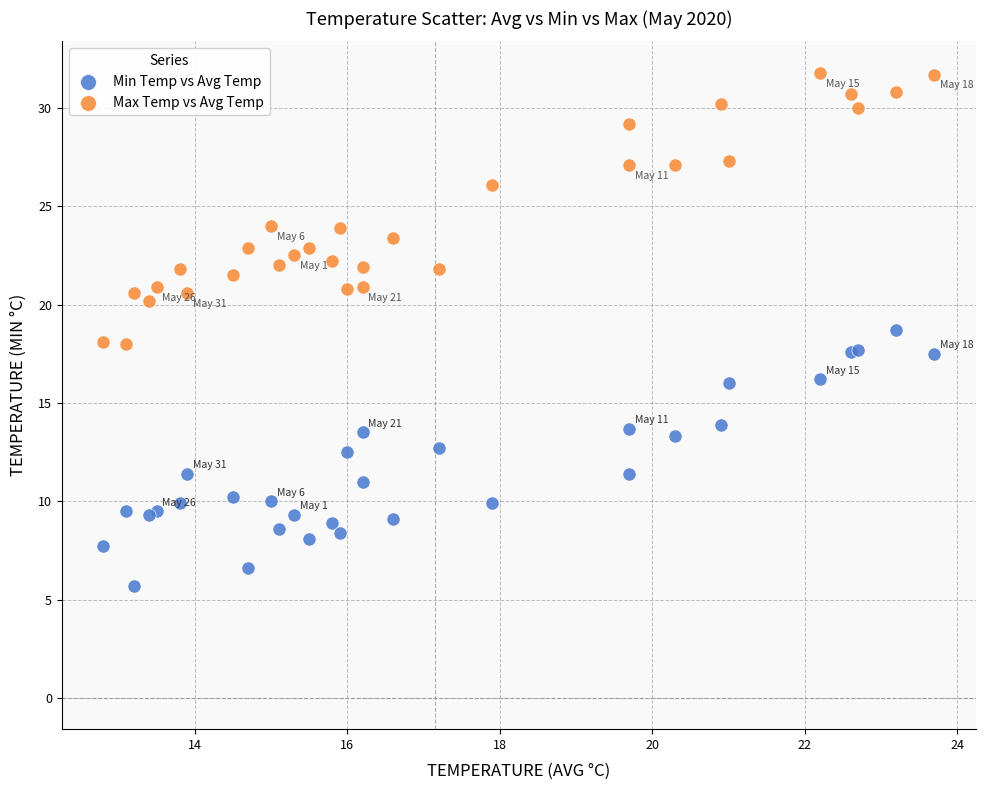

Which series reaches the minimum Y coordinate?

Min Temp vs Avg Temp